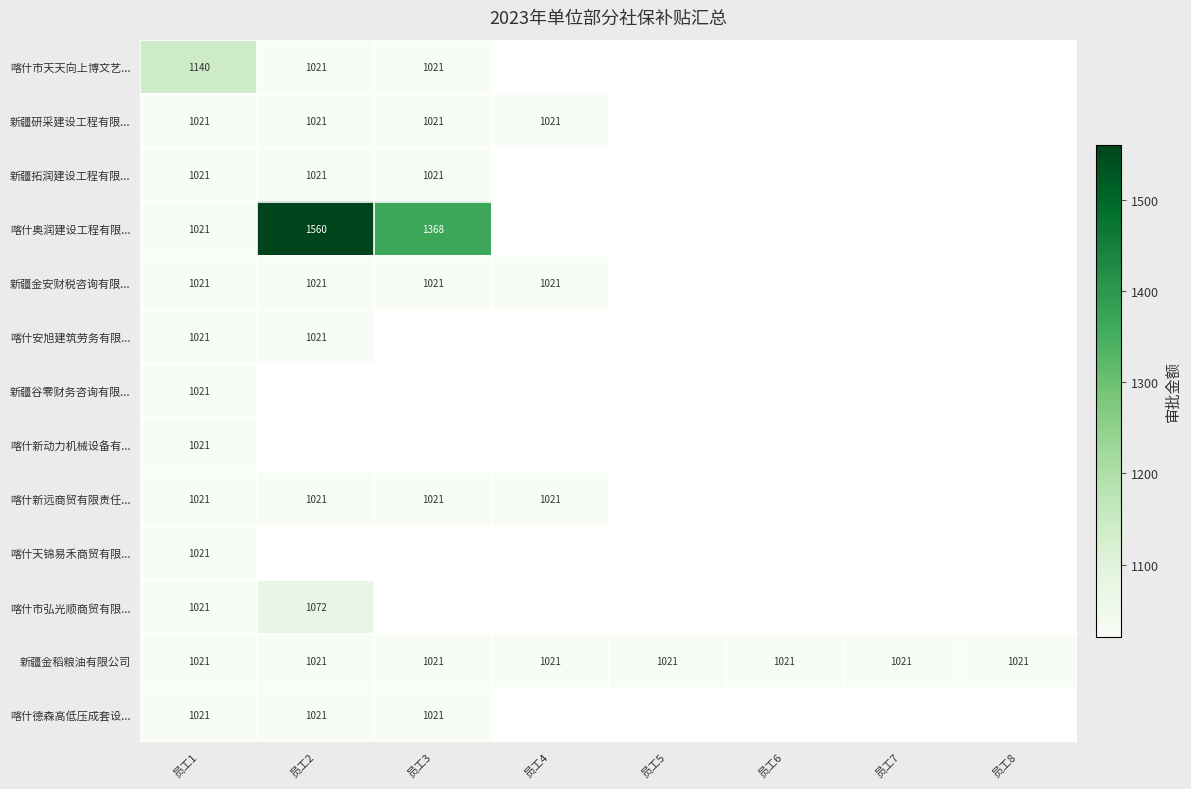

The value of 新疆研采建设工程有限... at 员工3 is 1503. True or false?

False